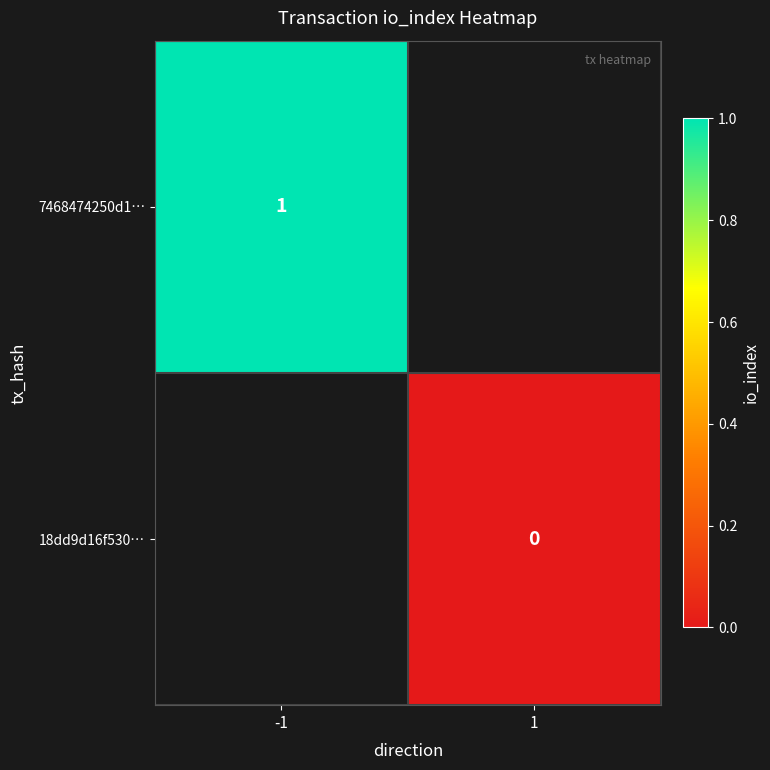

Which category has the highest value across all series?

-1